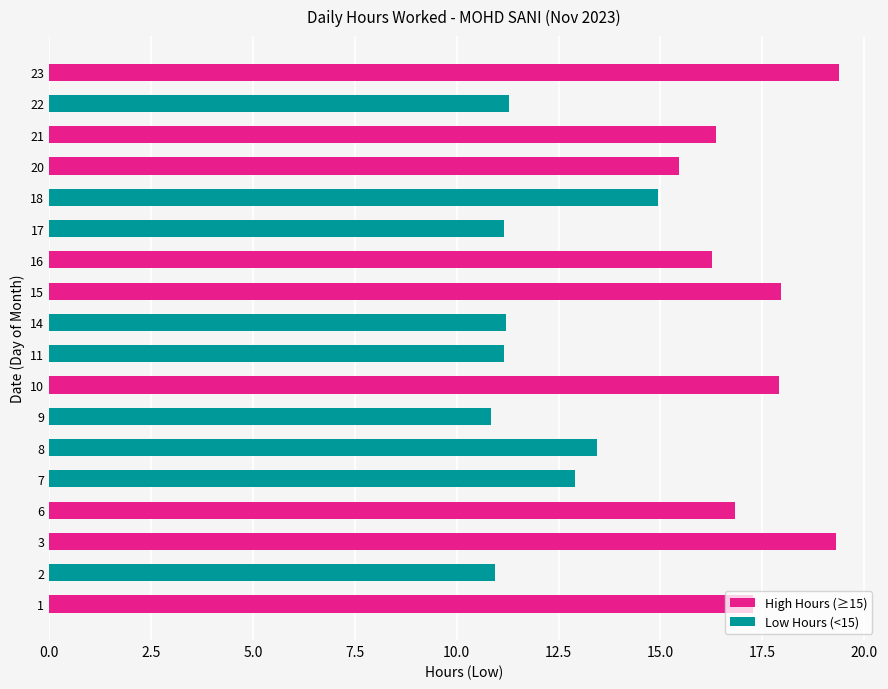

What is the maximum value shown in the chart?

19.4